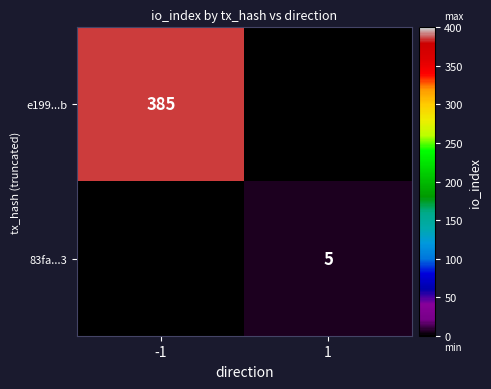

At how many categories does at least one series exceed 299?

1